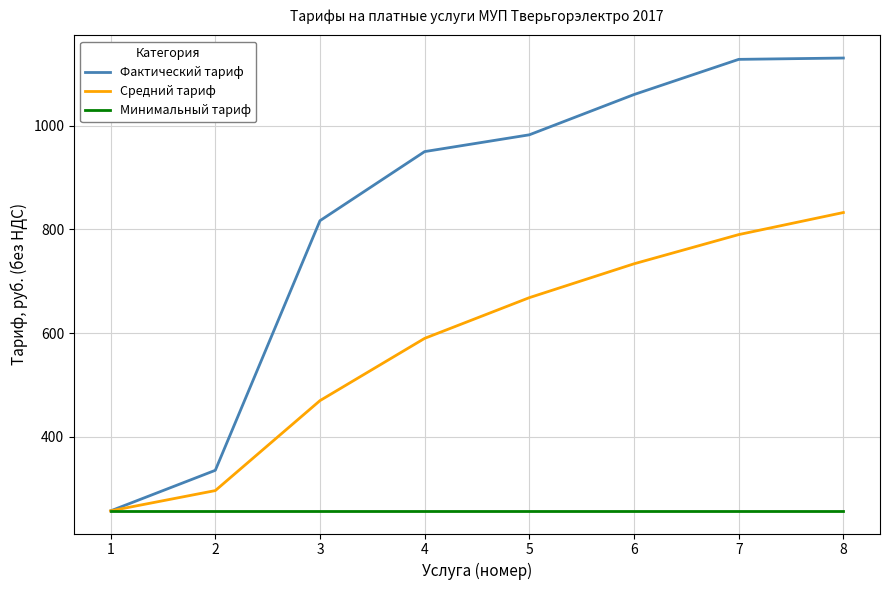

At which category is the sum across all series the highest?

8